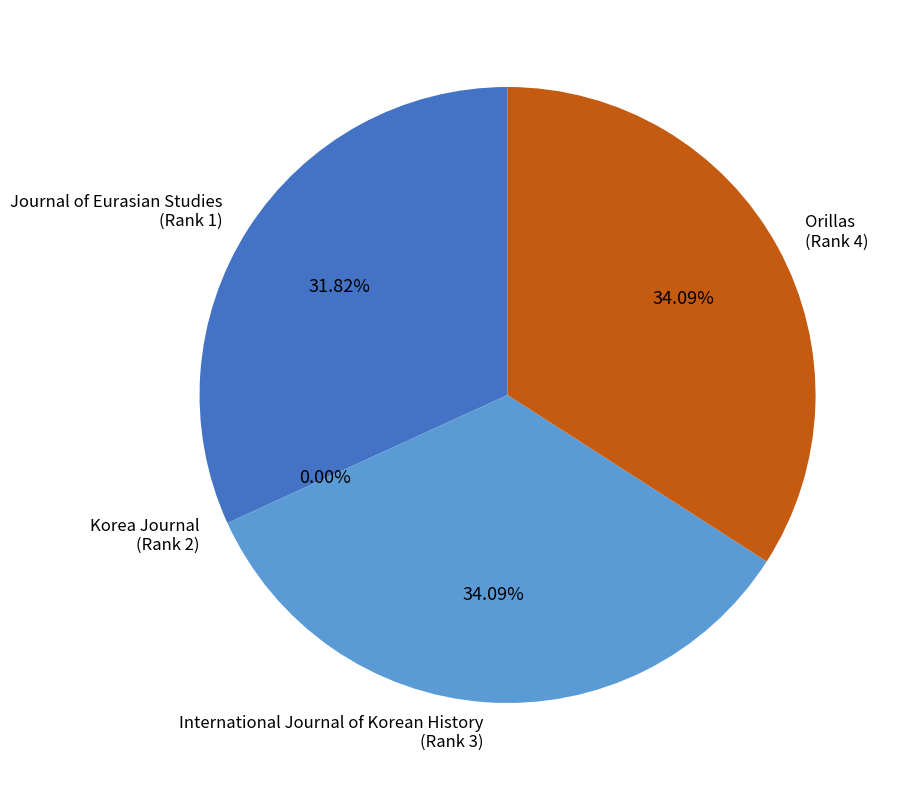

Do Journal of Eurasian Studies (Rank 1) and Orillas (Rank 4) together represent more than half of the pie?

Yes